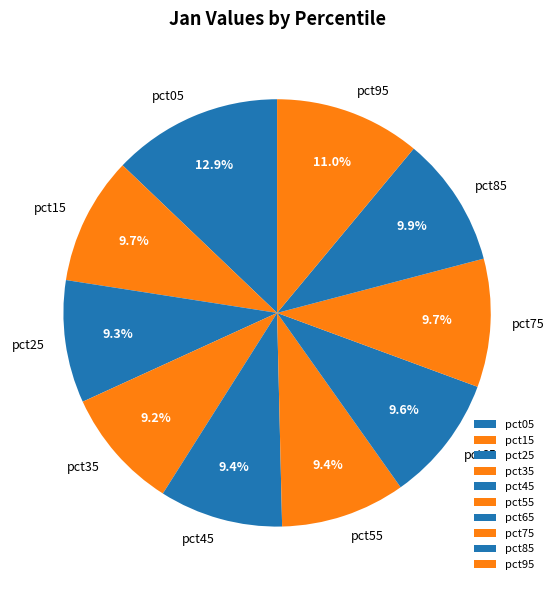

To the nearest percent, what is the average slice percentage?

10%